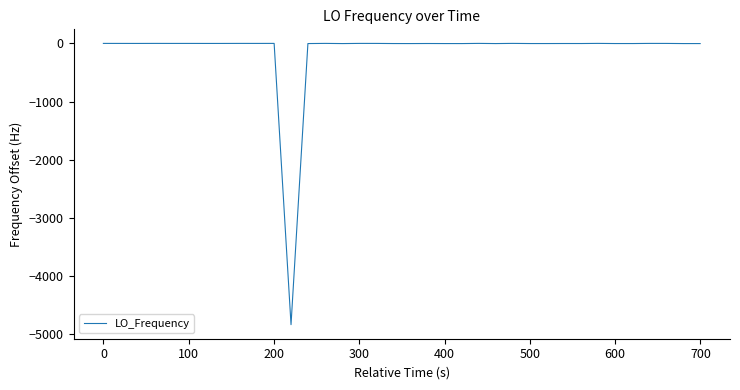

What is the minimum value shown in the chart?

-4840.6